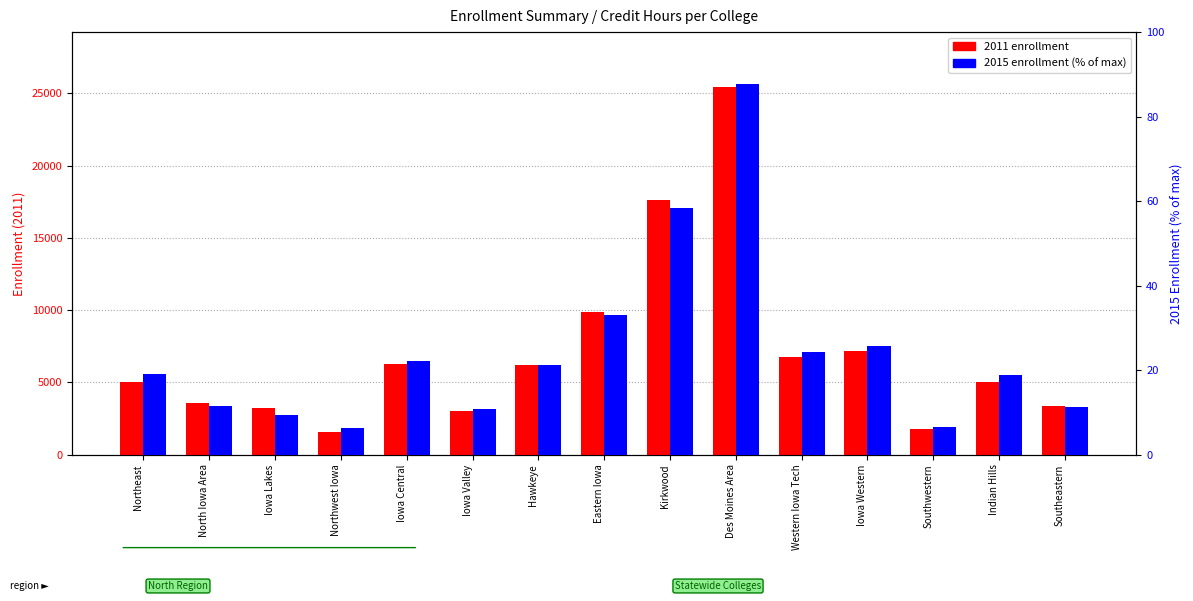

What is the difference between the 2011 enrollment values at Eastern Iowa and Iowa Central?

3541.0